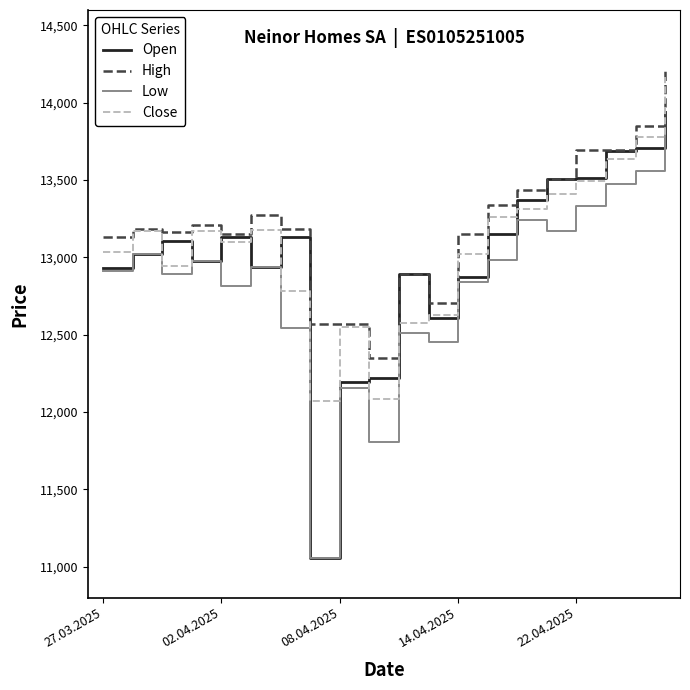

Which series has the largest total across all categories?

High